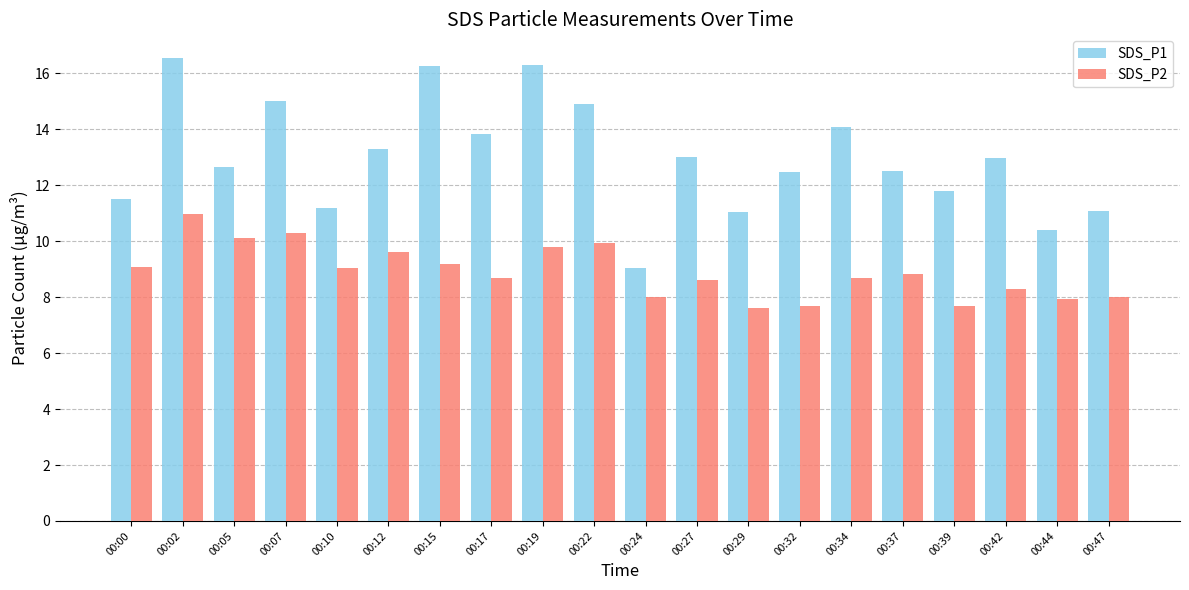

The value of SDS_P2 at 00:27 is 8.6. True or false?

True